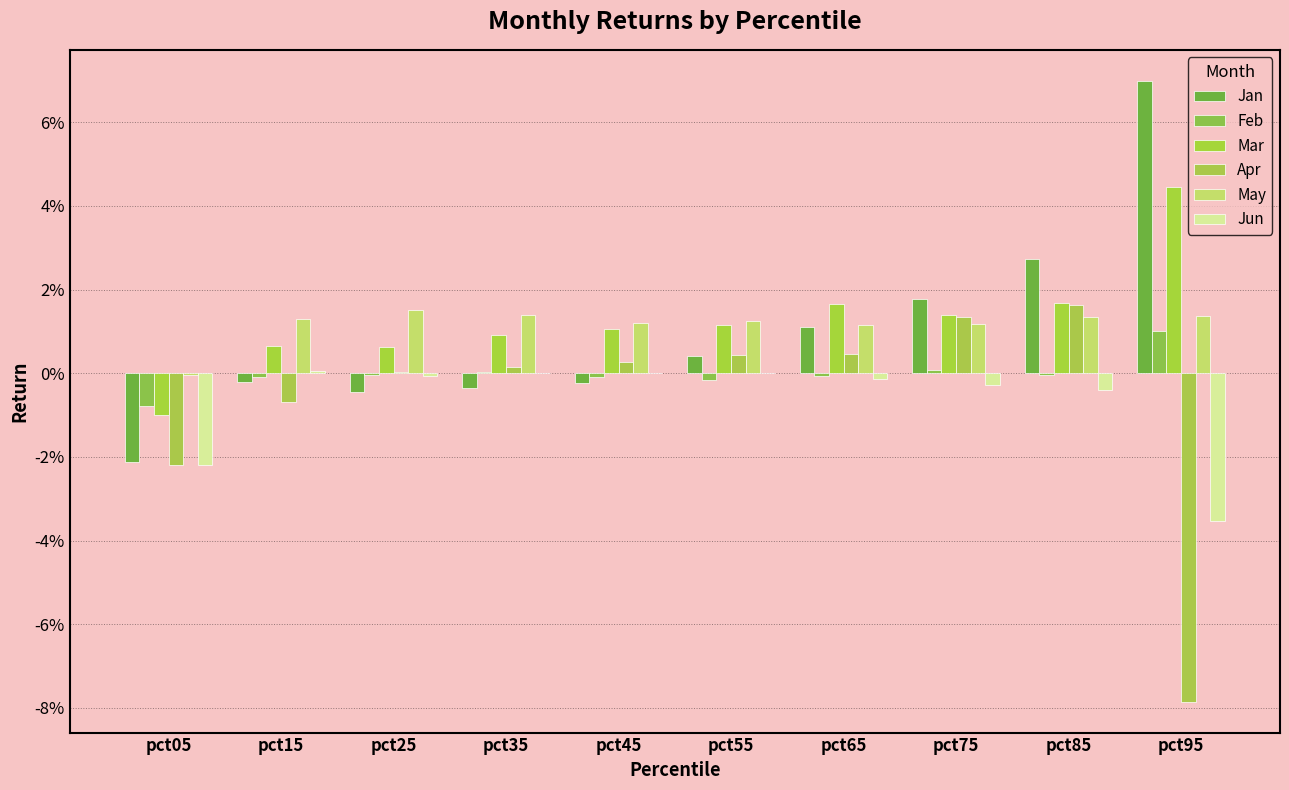

Are the bars horizontal?

No